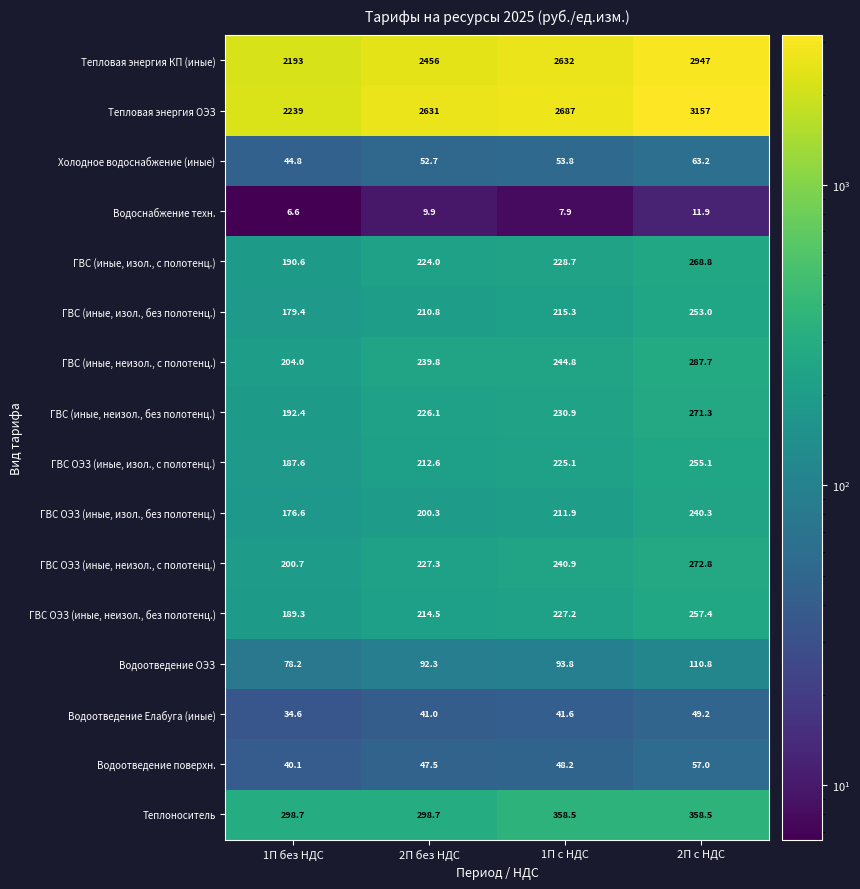

Which series has the widest spread of values?

Тепловая энергия ОЭЗ